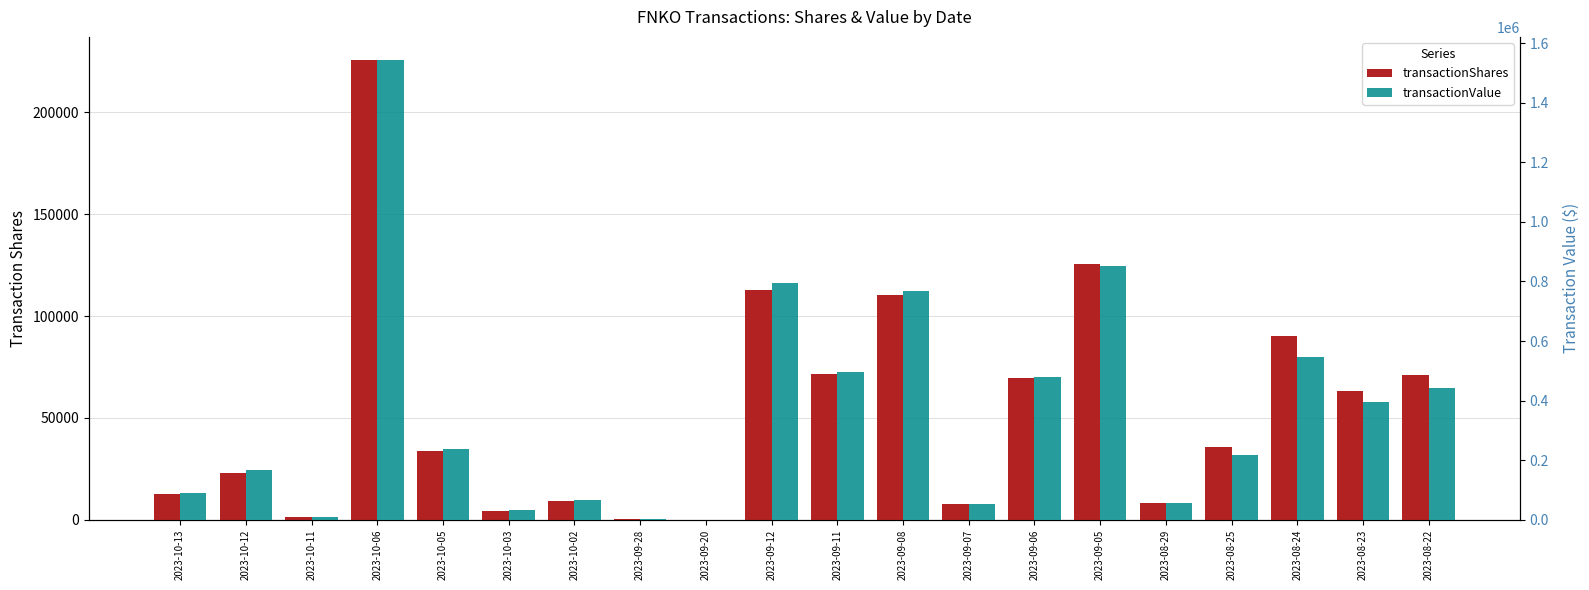

What is the greatest value displayed?

1543561